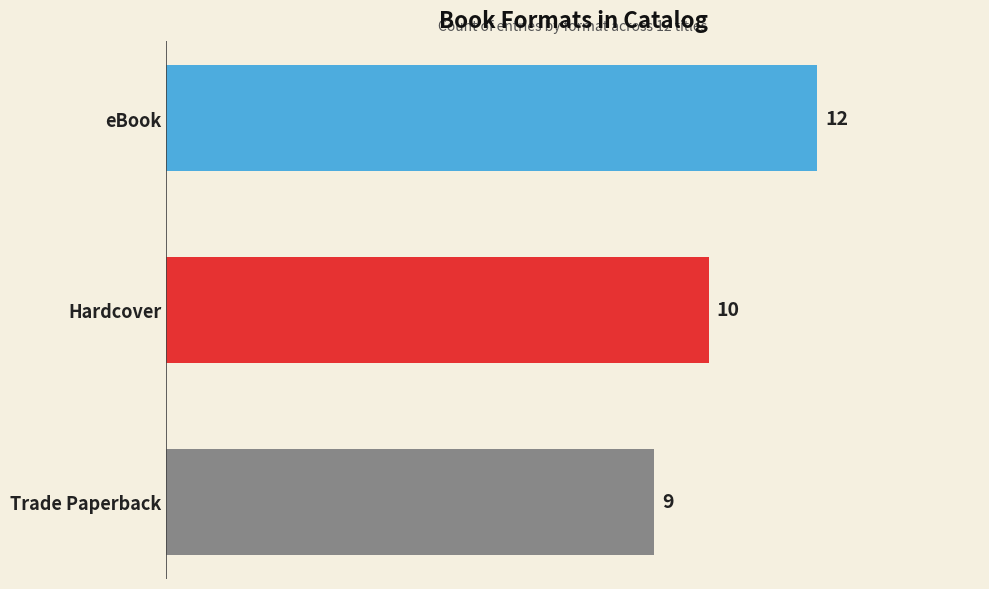

Rank the categories by value from lowest to highest.

Trade Paperback, Hardcover, eBook